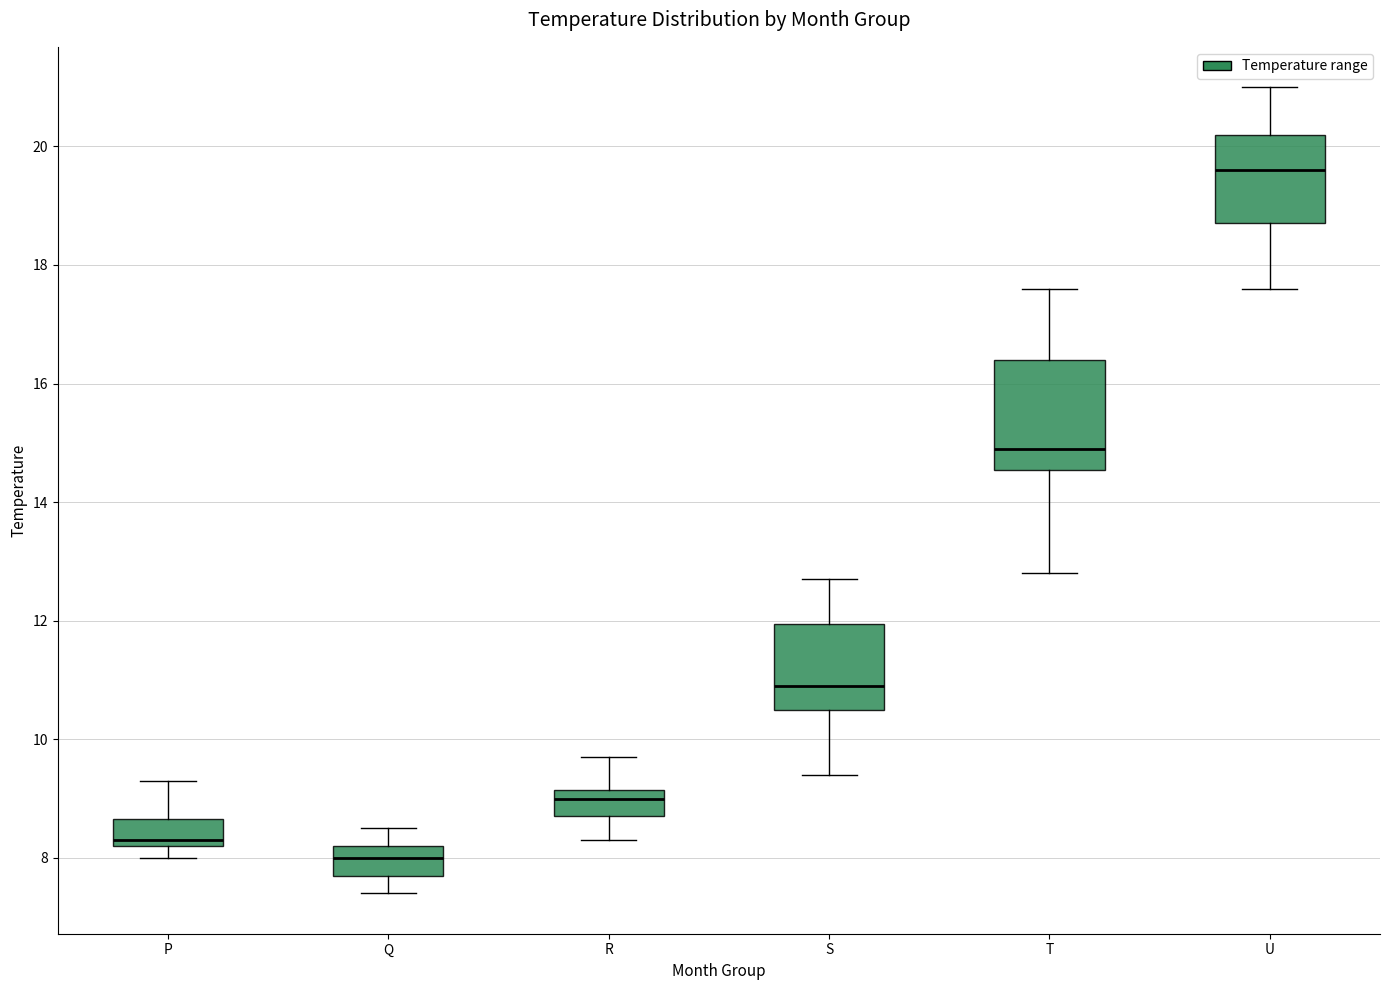

Reading left to right, read every box against the y-axis: the position of its median line, the range the box covers, and the ends of its whiskers. The values are not printed on the chart, so give them approximately, as read against the axis.

P: median 8.4, box 8.2 to 8.6, whiskers 8.0 to 9.4
Q: median 8.0, box 7.8 to 8.2, whiskers 7.4 to 8.6
R: median 9.0, box 8.8 to 9.2, whiskers 8.4 to 9.8
S: median 11.0, box 10.6 to 12.0, whiskers 9.4 to 12.8
T: median 15.0, box 14.6 to 16.4, whiskers 12.8 to 17.6
U: median 19.6, box 18.8 to 20.2, whiskers 17.6 to 21.0